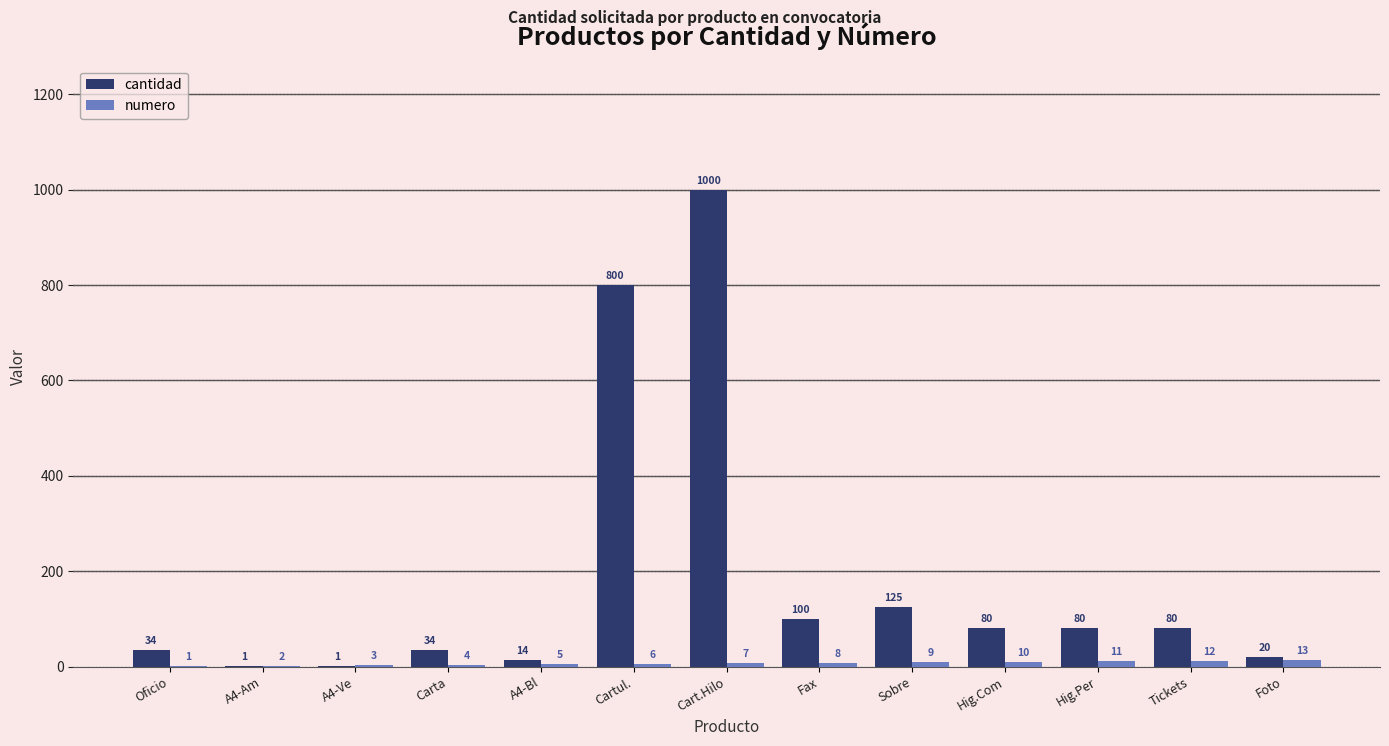

The cantidad series shows 34 at Oficio. True or false?

True